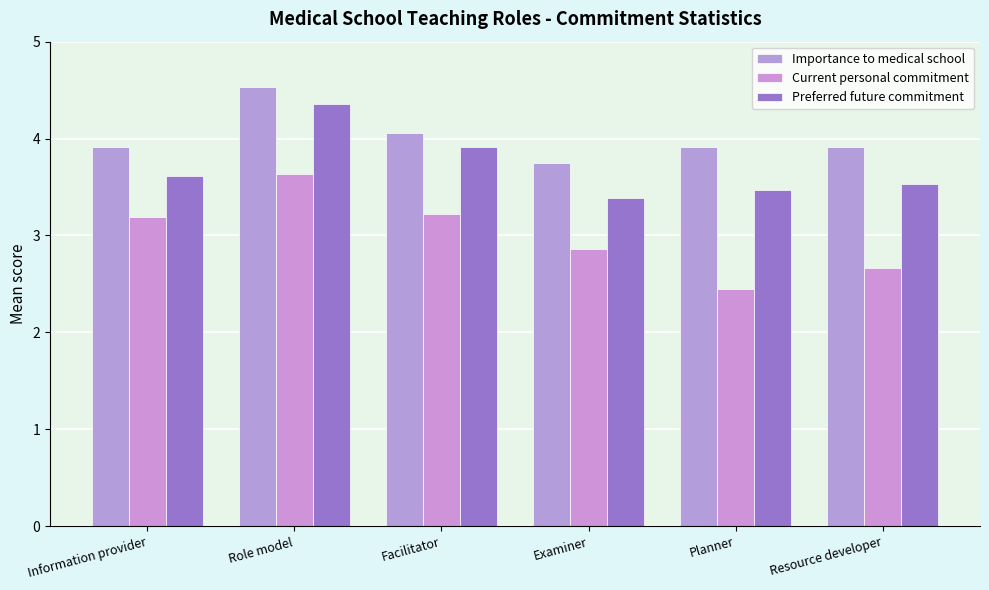

Which category has the highest value across all series?

Role model